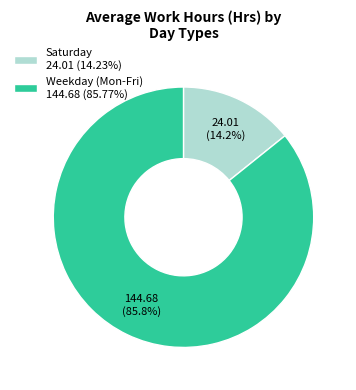

How many slices are in this pie chart?

2